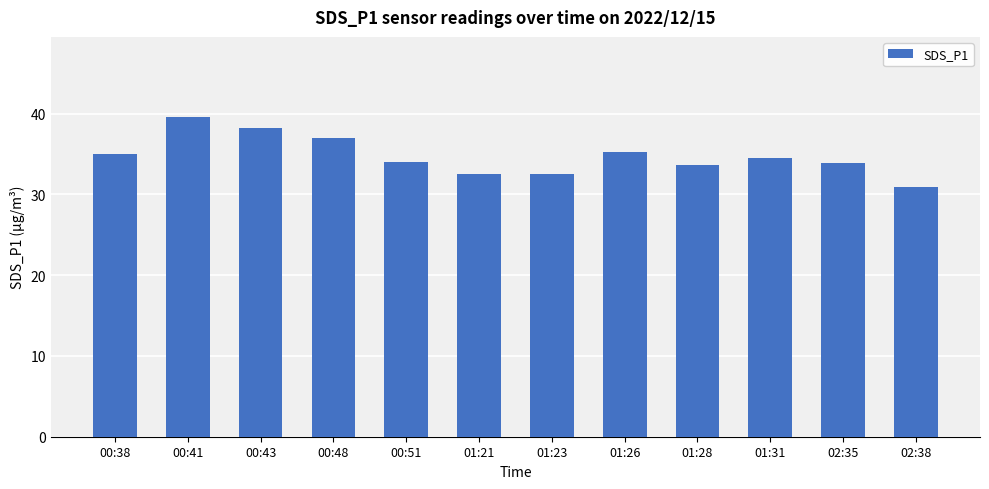

What is the label of the 2nd bar from the left?

00:41